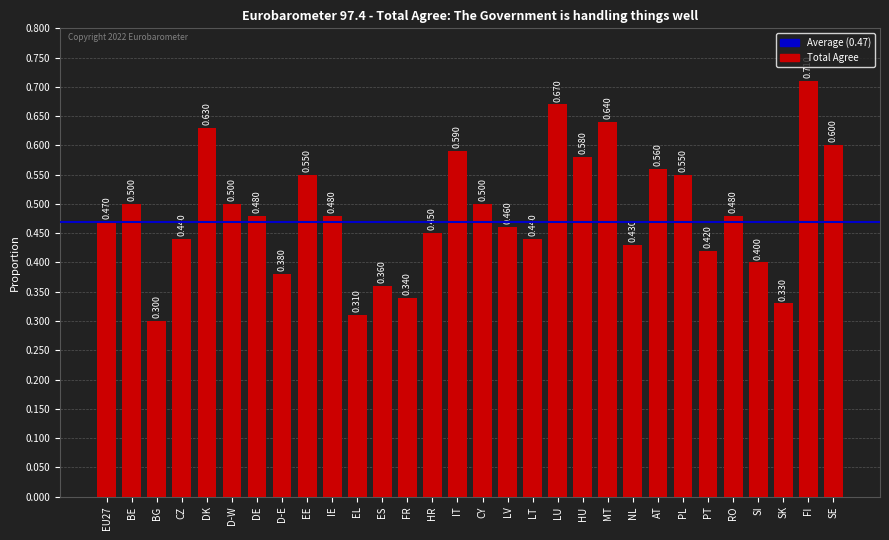

Does the chart contain stacked bars?

No